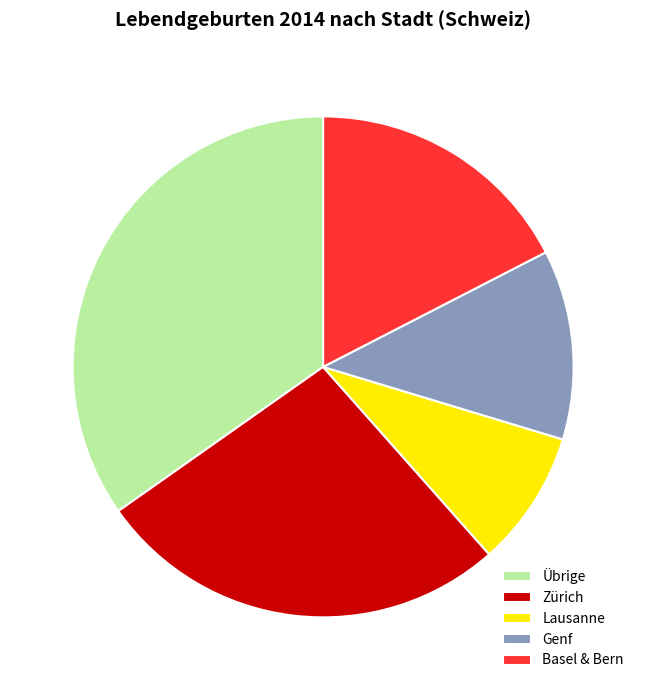

Is it true that Zürich is 27% of the pie?

True